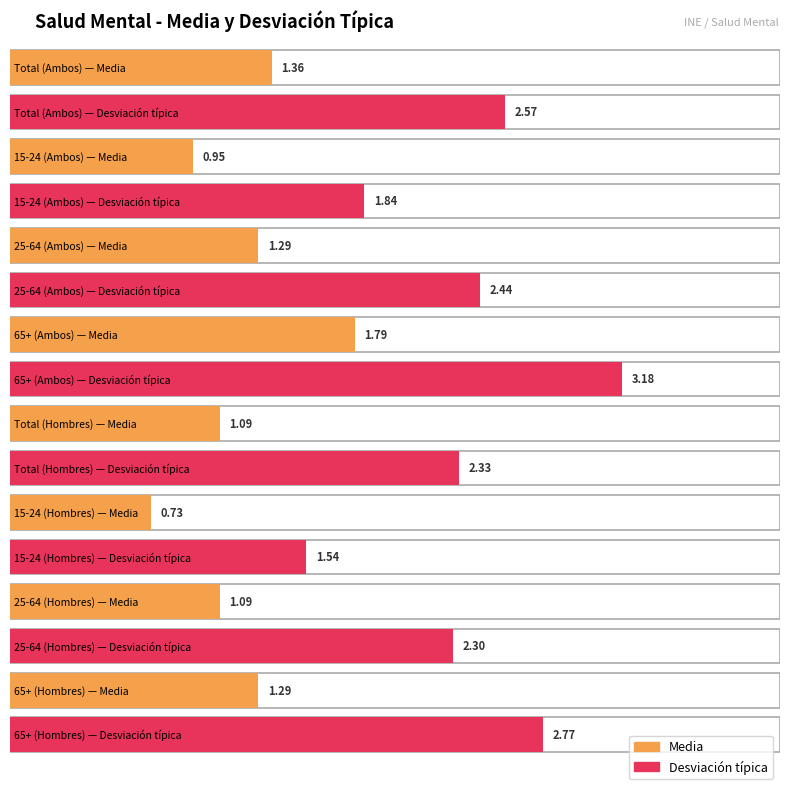

How many series are shown in this chart?

2